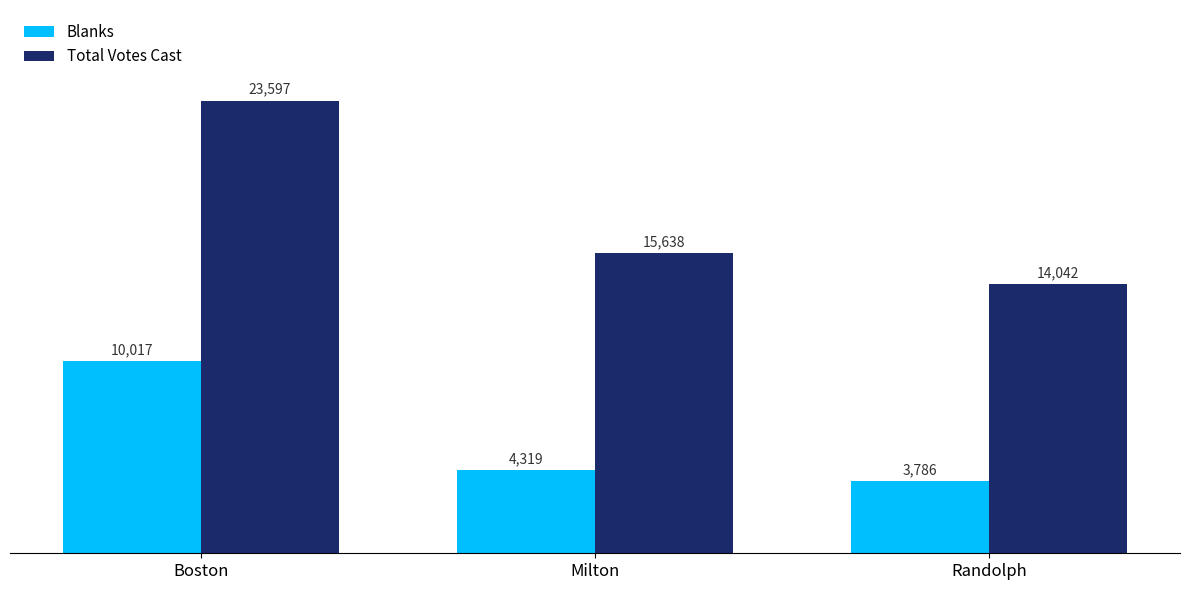

At Randolph, list the series in order from largest to smallest.

Total Votes Cast, Blanks